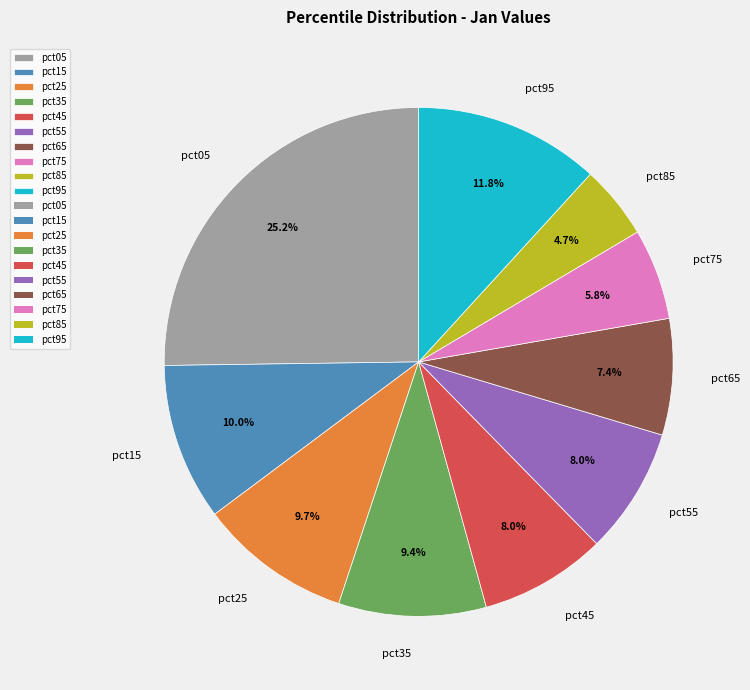

What is the smallest slice in the pie chart?

pct85